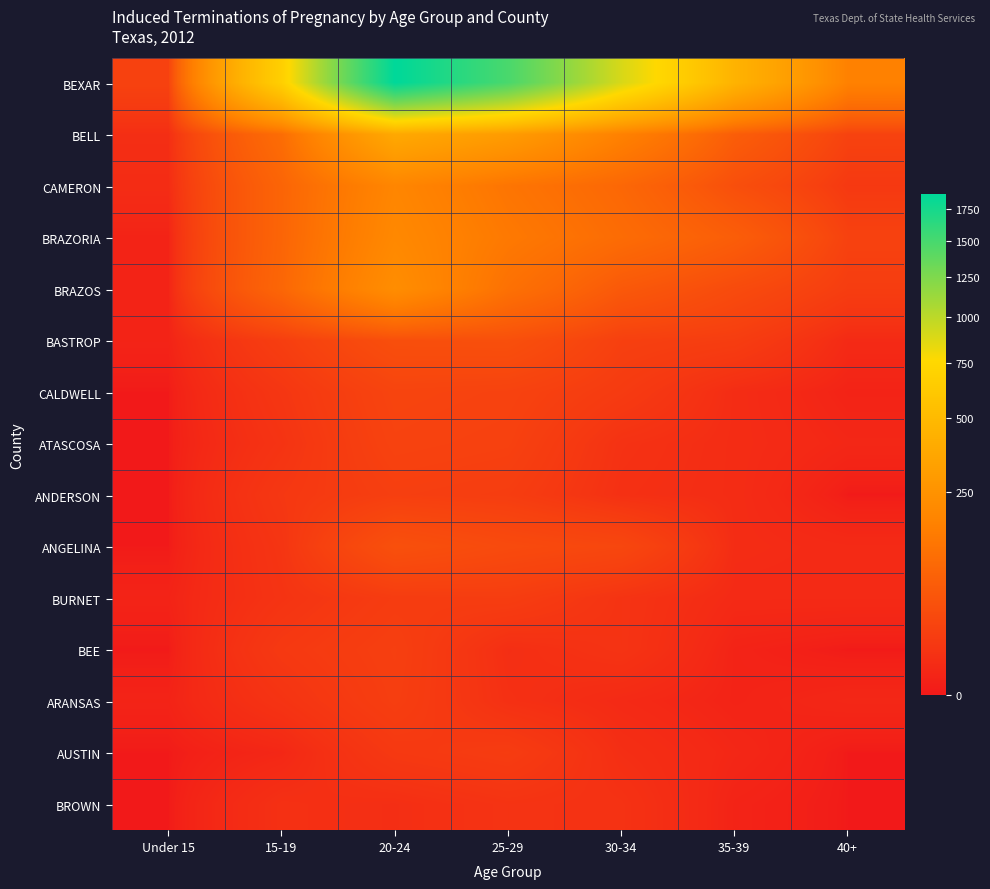

What is the sum of all BELL values?

1050